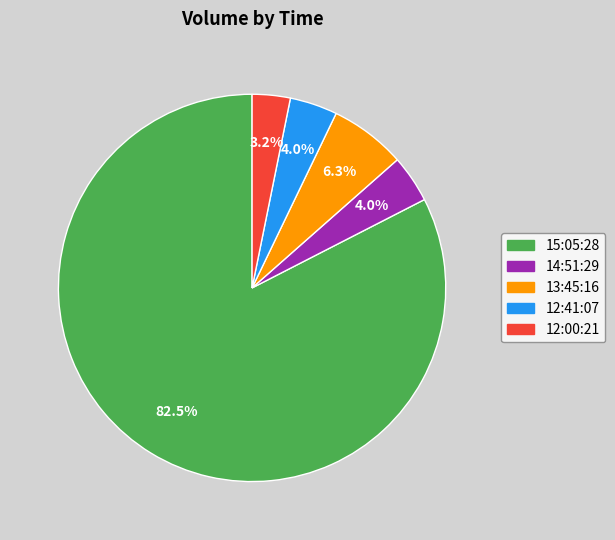

True or false: 15:05:28 accounts for 93% of the total.

False